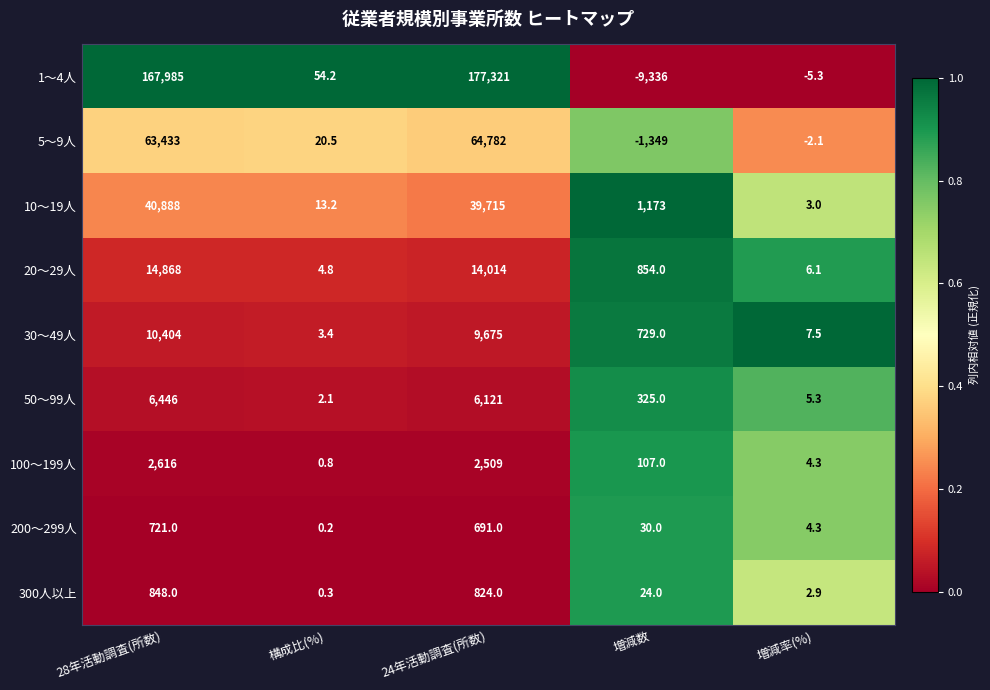

Where does the 200～299人 series first go above 30?

28年活動調査(所数)